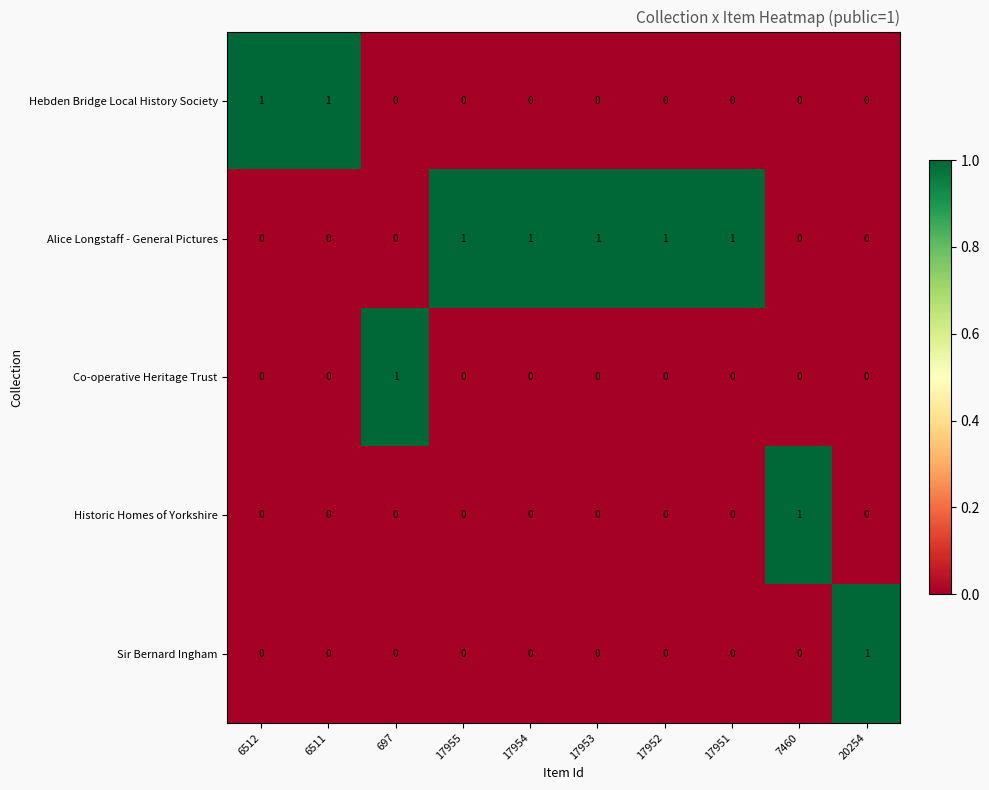

Is it true that Alice Longstaff - General Pictures equals 0 at 20254?

True